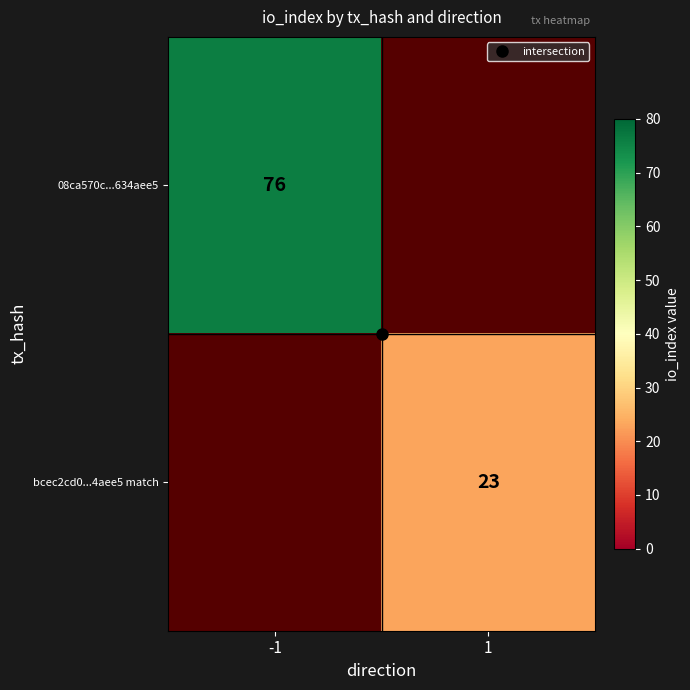

At which label is 08ca570c...634aee5 closest to 76?

-1